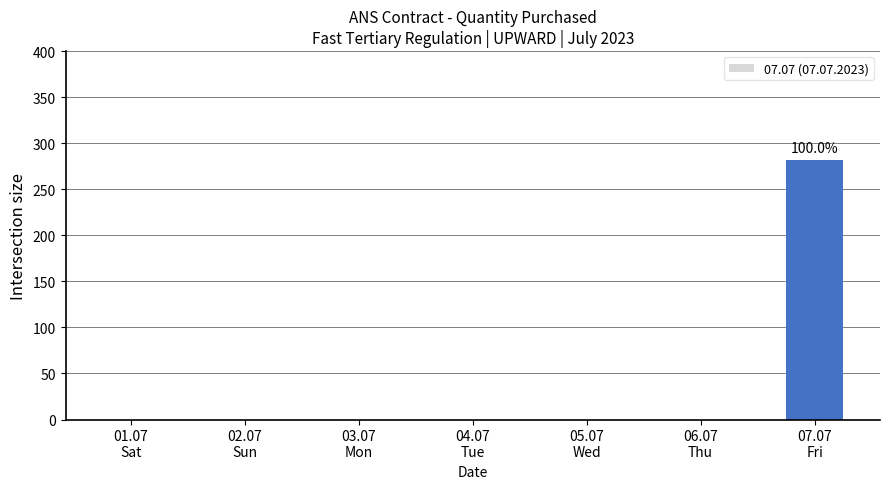

What is the average value?

40